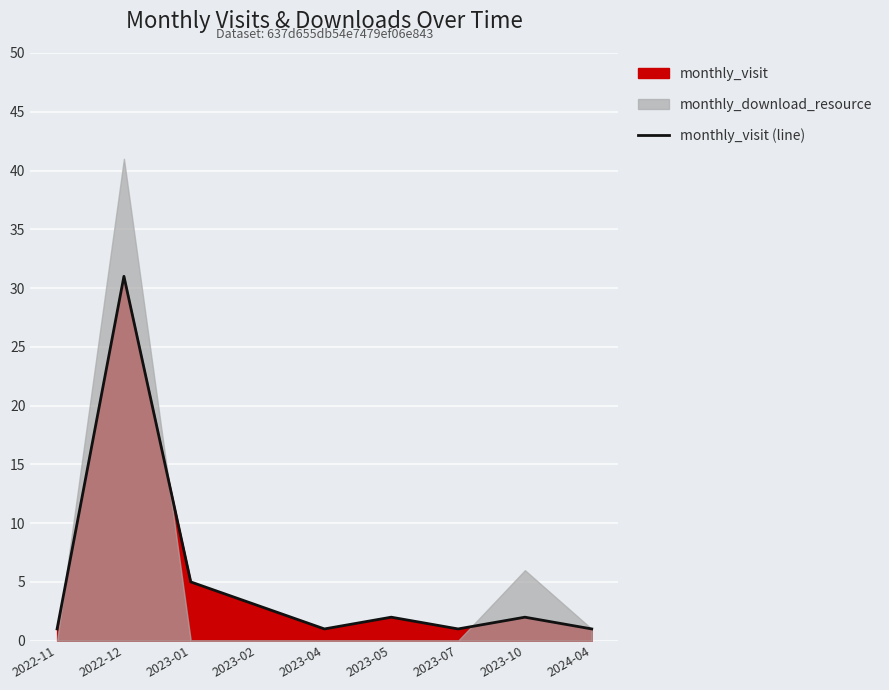

What is the label of the 9th point from the left?

2024-04